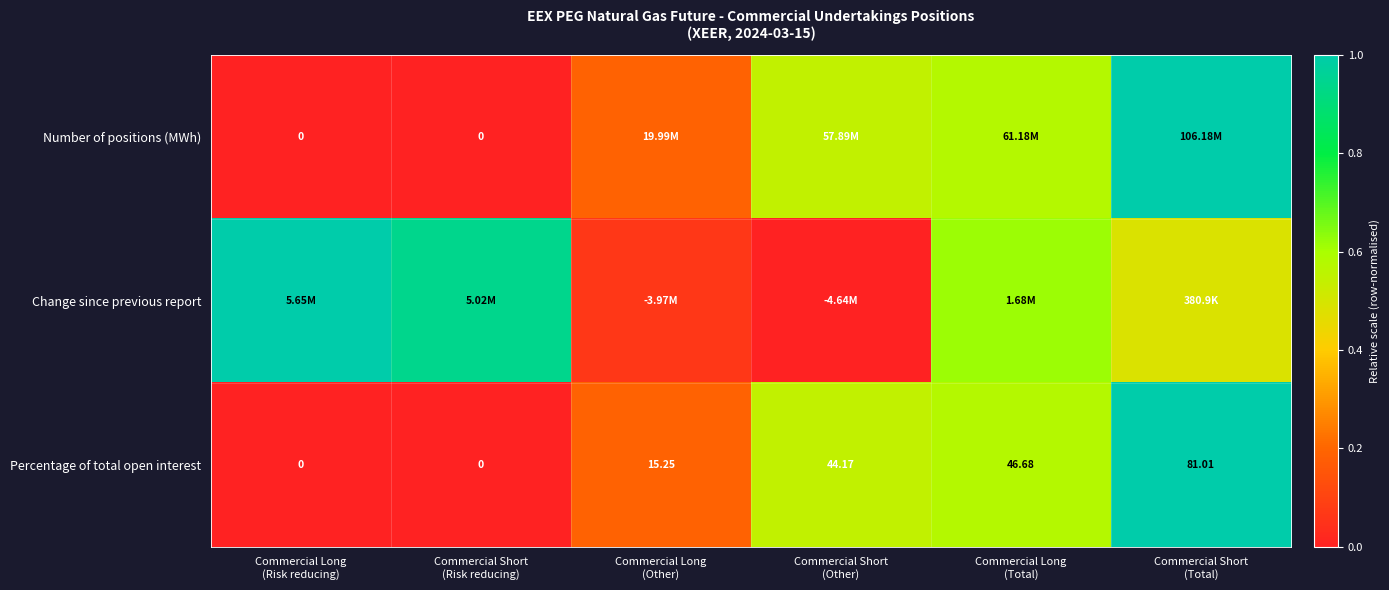

Between Commercial Long
(Other) and Commercial Short
(Risk reducing), which is larger?

Commercial Long
(Other)